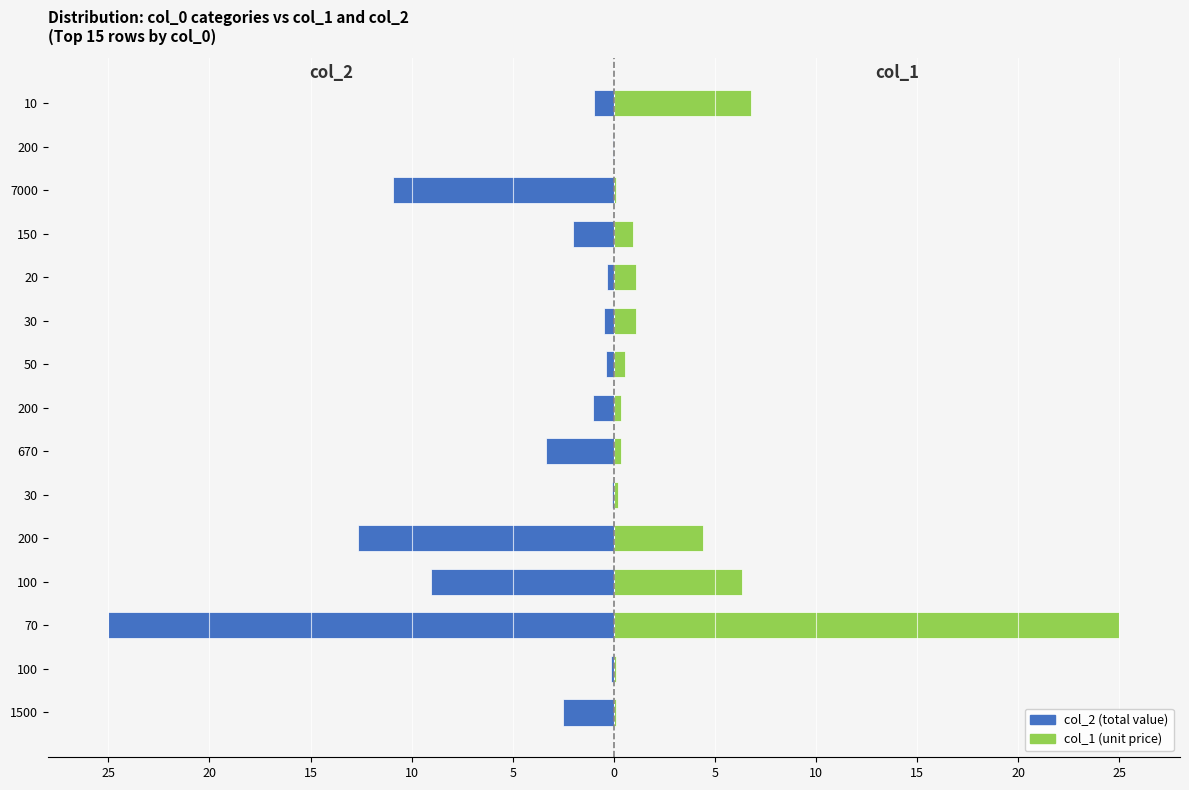

Reading left to right, what are all the values shown in this chart?

col_2: -2.5	-0.1	-25.0	-9.1	-12.6	-0.1	-3.3	-1.0	-0.4	-0.5	-0.3	-2.0	-10.9	-0.1	-1.0
col_1: 0.1	0.1	25.0	6.3	4.4	0.2	0.3	0.4	0.5	1.1	1.1	0.9	0.1	0.0	6.8